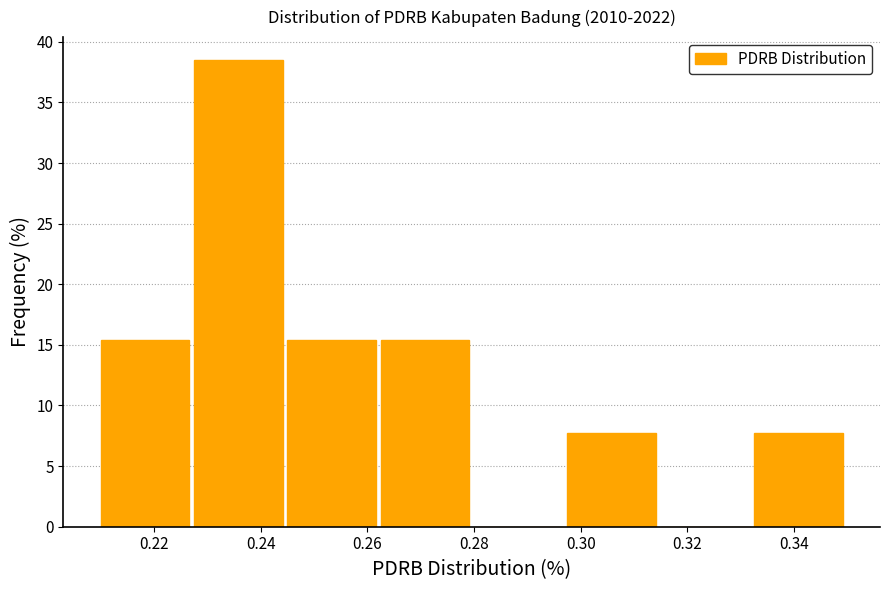

Reading left to right, list every bar in this chart as the range it spans on the x-axis followed by its height. Neither the bar edges nor the heights are printed on the chart, so give them approximately, as read against the axes.

0.210 to 0.228: 15.5
0.228 to 0.246: 38.5
0.246 to 0.262: 15.5
0.262 to 0.280: 15.5
0.280 to 0.298: 0
0.298 to 0.316: 7.5
0.316 to 0.332: 0
0.332 to 0.350: 7.5